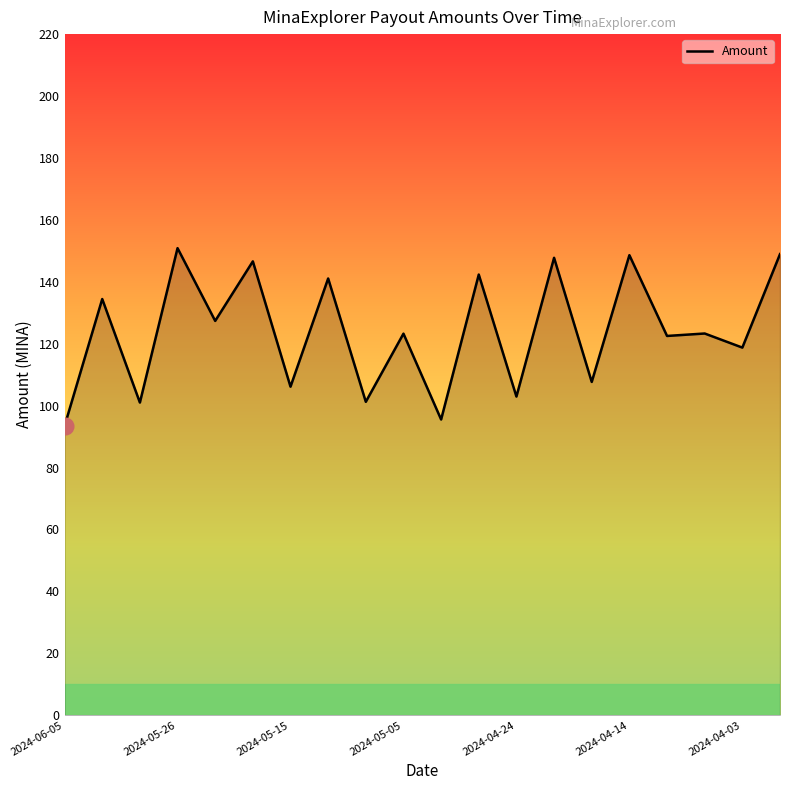

What is the difference between the maximum and second lowest values?

55.4